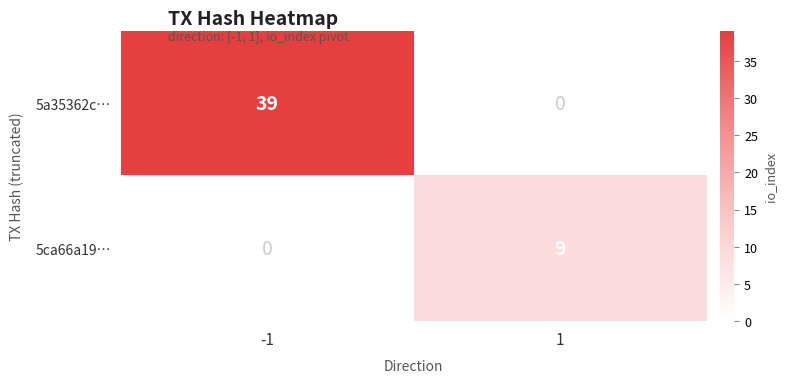

What is the difference between the maximum and minimum values in the 5a35362c… series?

39